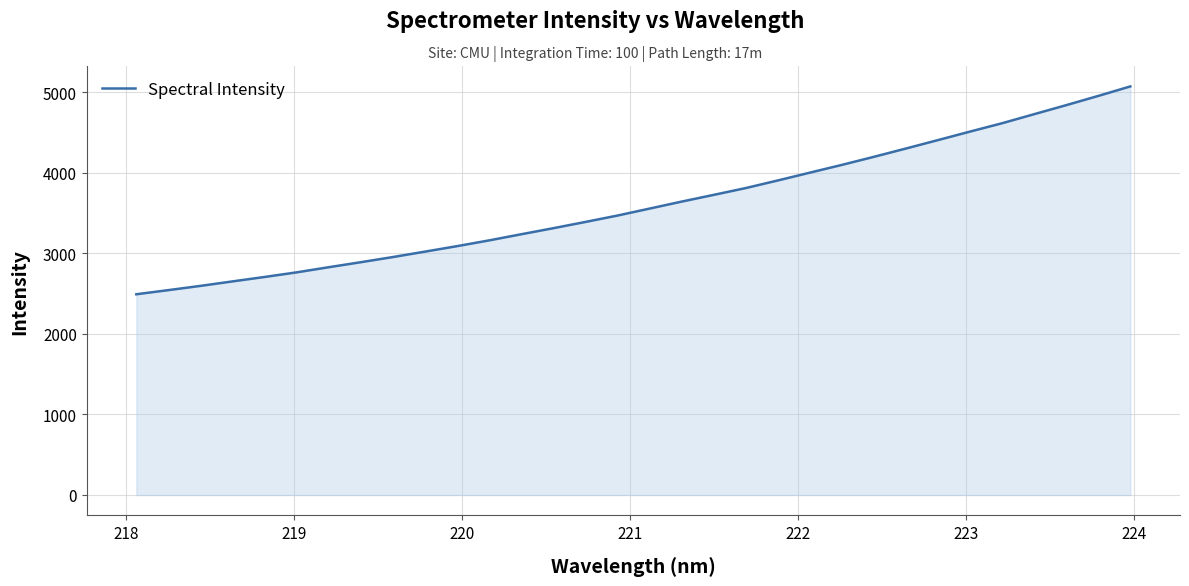

What is the difference between the maximum and minimum values?

2581.7